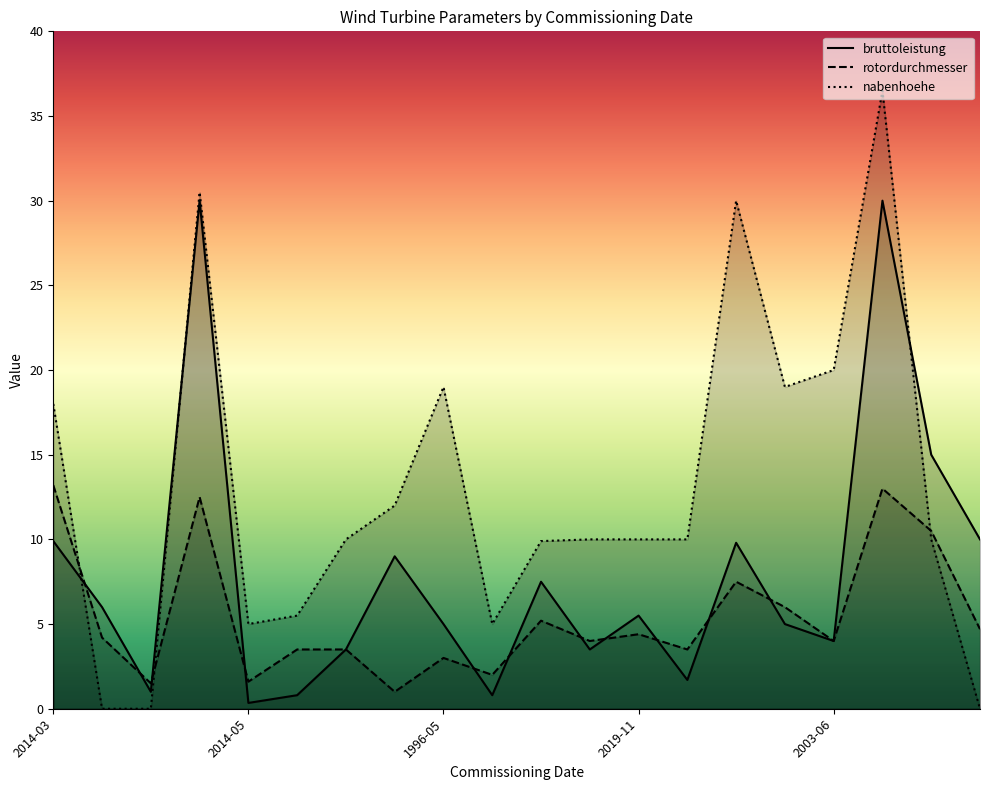

Is the value of bruttoleistung at 2003-06 greater than the value of rotordurchmesser at 2019-11?

No